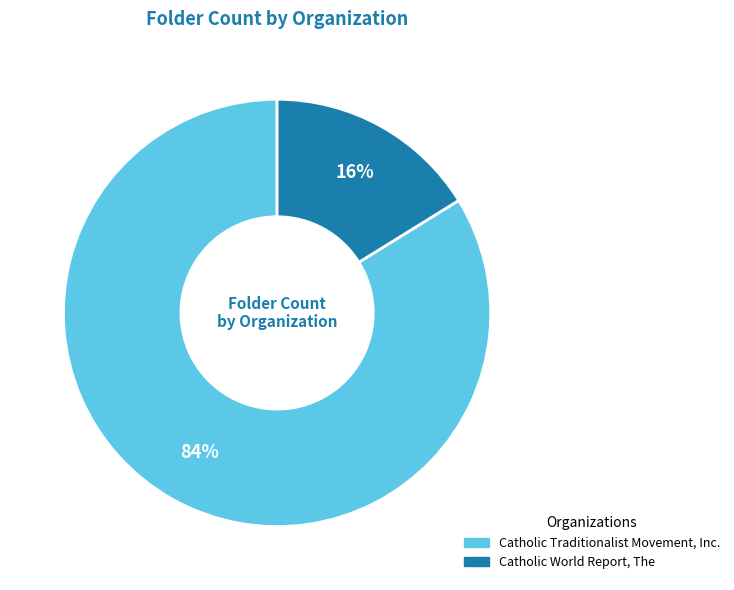

Rank the categories by value from highest to lowest.

Catholic Traditionalist Movement, Inc., Catholic World Report, The